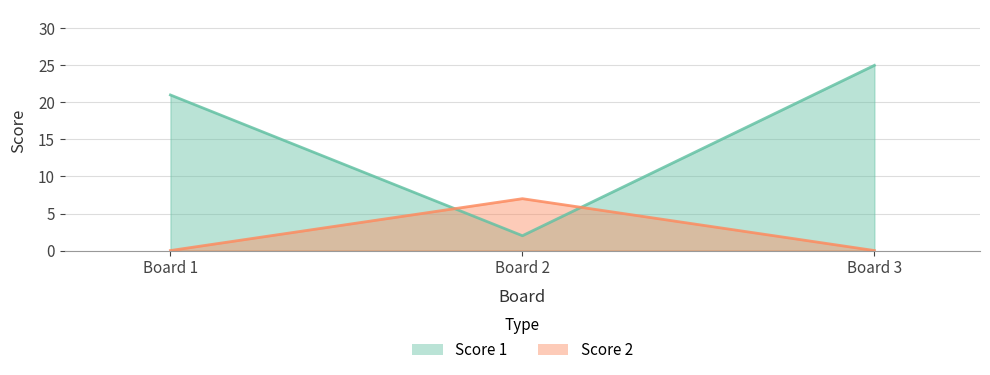

Rank the series by their maximum value, from highest to lowest.

Score 1, Score 2